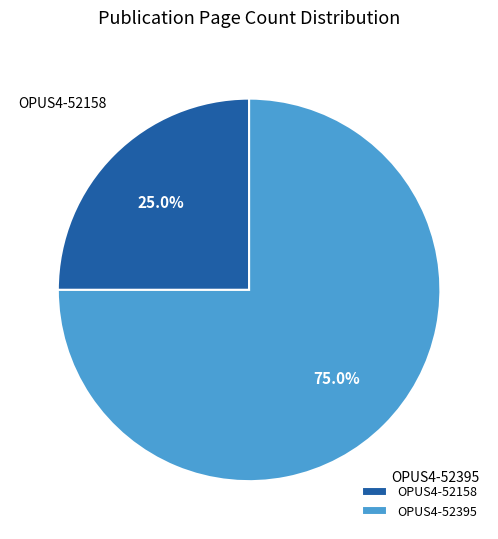

Rank the categories by value from highest to lowest.

OPUS4-52395, OPUS4-52158